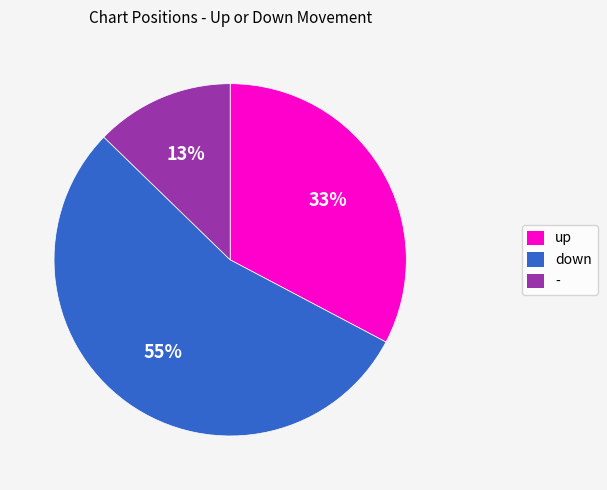

Count the number of slices in the pie.

3